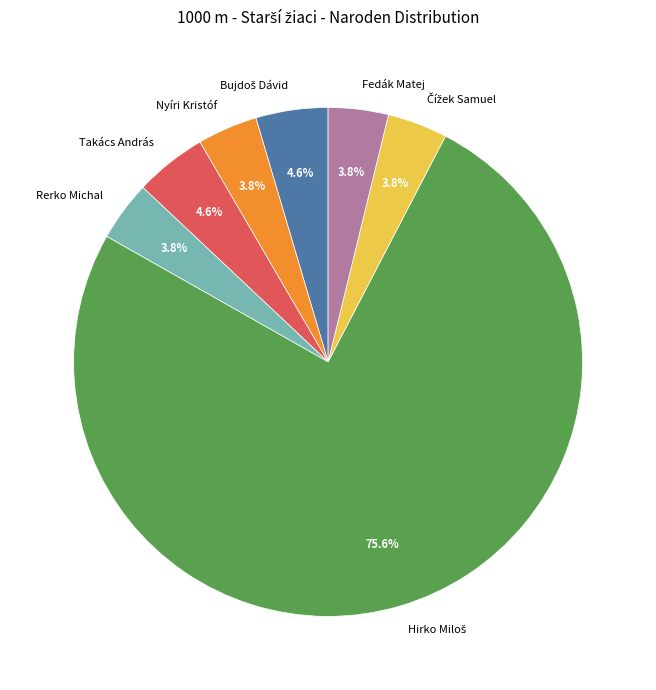

What portion of the pie excludes Rerko Michal?

96.2%